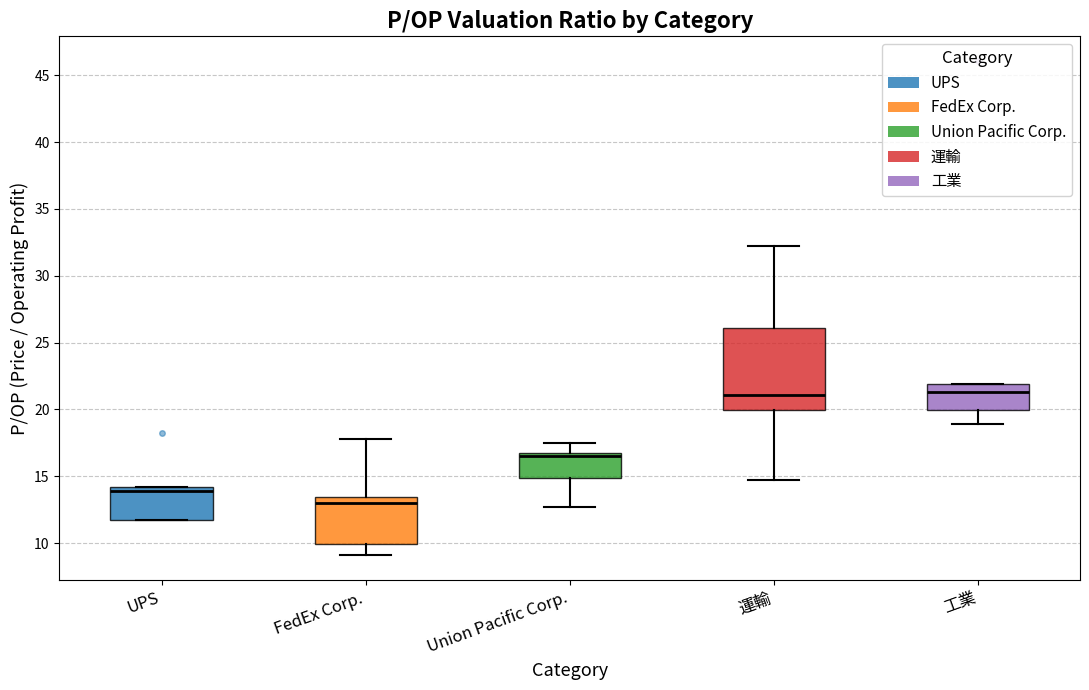

Reading left to right, transcribe this box plot: for each box, give where its median line is, the range the box spans, and where its two whiskers end, as read against the y-axis. The values are not printed on the chart, so give them approximately, as read against the axis.

UPS: median 14.0 (just below the box's upper edge), box 11.5 to 14.0, whiskers 11.5 to 14.0
FedEx Corp.: median 13.0, box 10.0 to 13.5, whiskers 9.0 to 18.0
Union Pacific Corp.: median 16.5, box 15.0 to 17.0, whiskers 12.5 to 17.5
運輸: median 21.0, box 20.0 to 26.0, whiskers 15.0 to 32.0
工業: median 21.5, box 20.0 to 22.0, whiskers 19.0 to 22.0